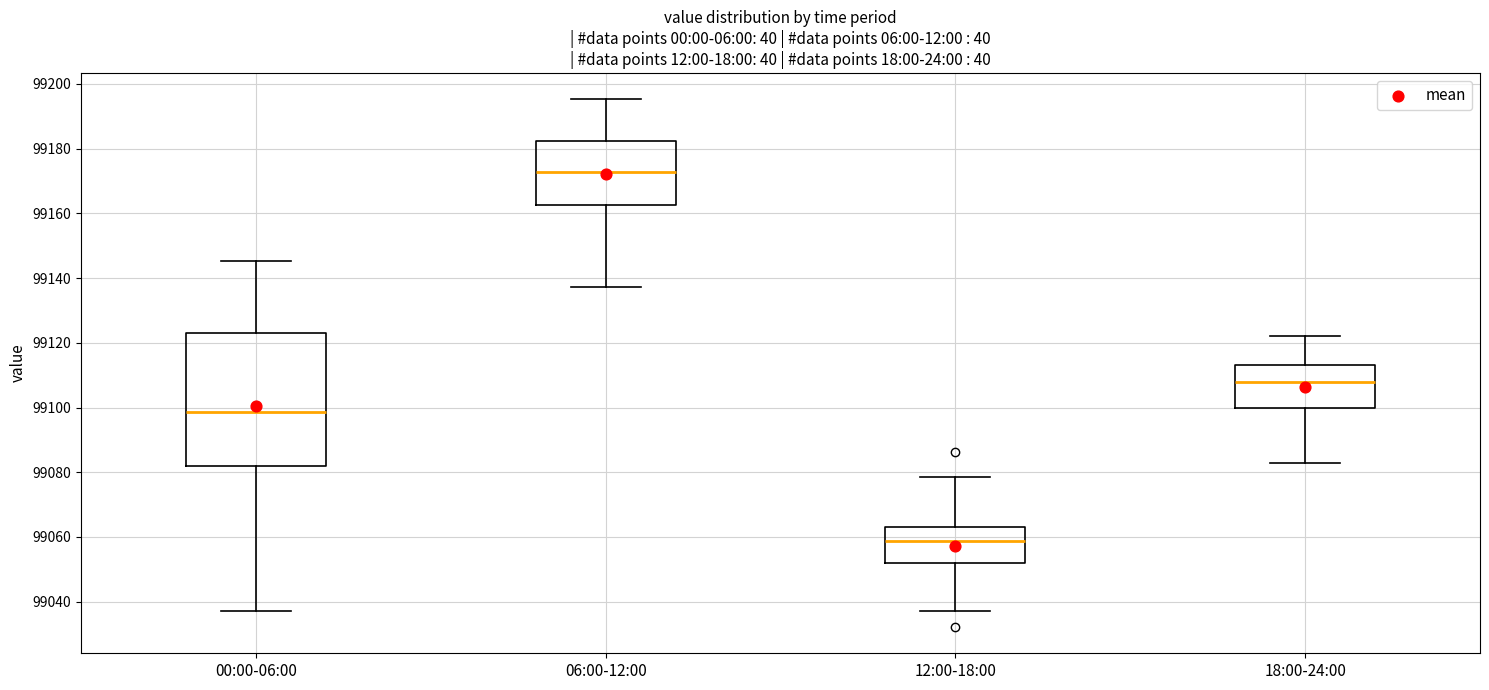

Reading left to right, read every box against the y-axis: the position of its median line, the range the box covers, and the ends of its whiskers. The values are not printed on the chart, so give them approximately, as read against the axis.

00:00-06:00: median 99098, box 99082 to 99122, whiskers 99038 to 99146
06:00-12:00: median 99172, box 99162 to 99182, whiskers 99138 to 99196
12:00-18:00: median 99058, box 99052 to 99064, whiskers 99038 to 99078
18:00-24:00: median 99108, box 99100 to 99114, whiskers 99084 to 99122